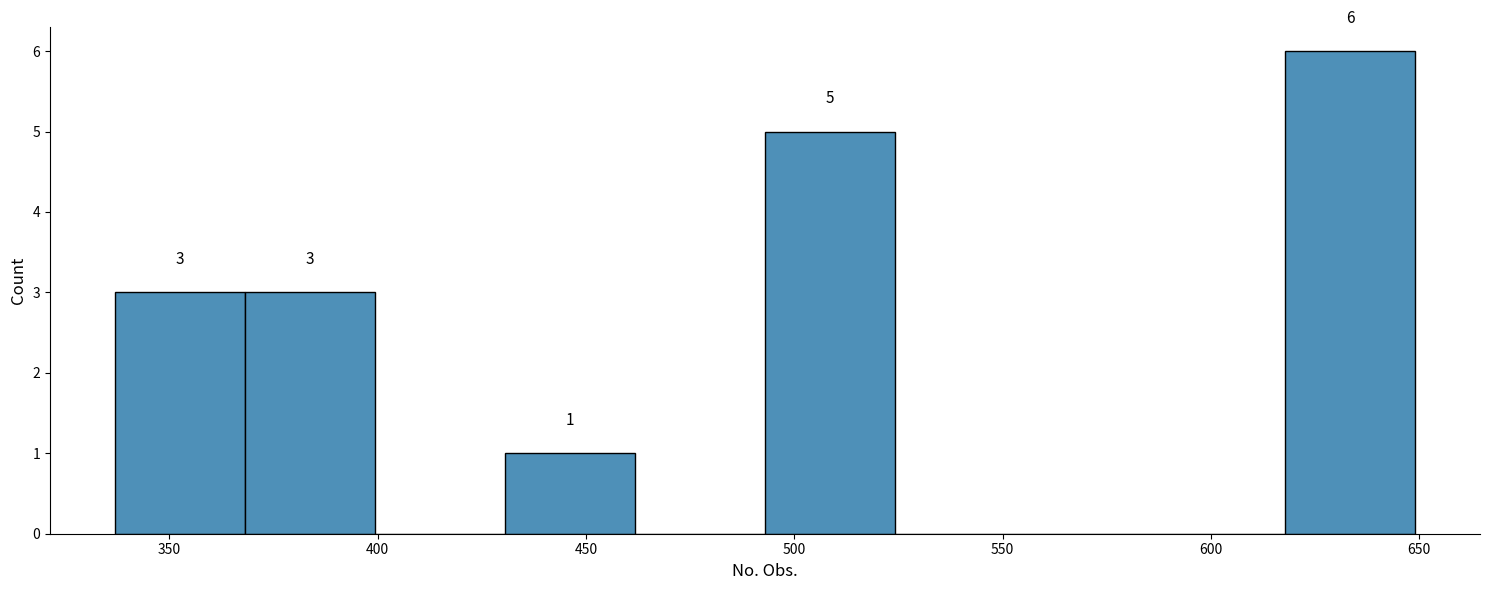

Which range on the x-axis has the tallest bar?

620 to 650